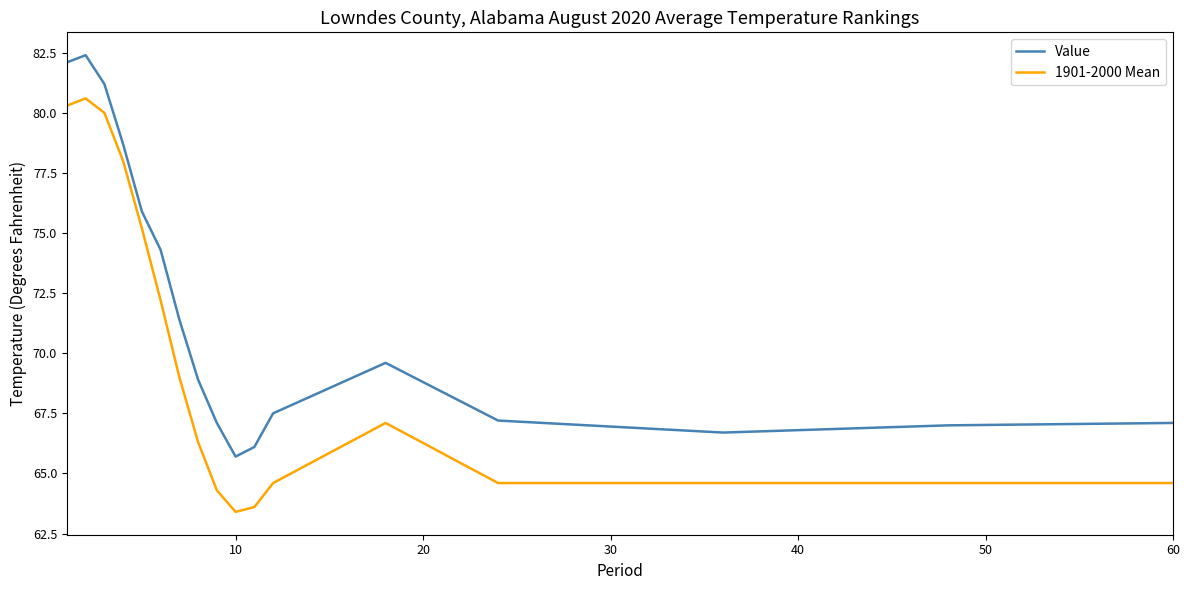

Rank the series by their maximum value, from lowest to highest.

1901-2000 Mean, Value